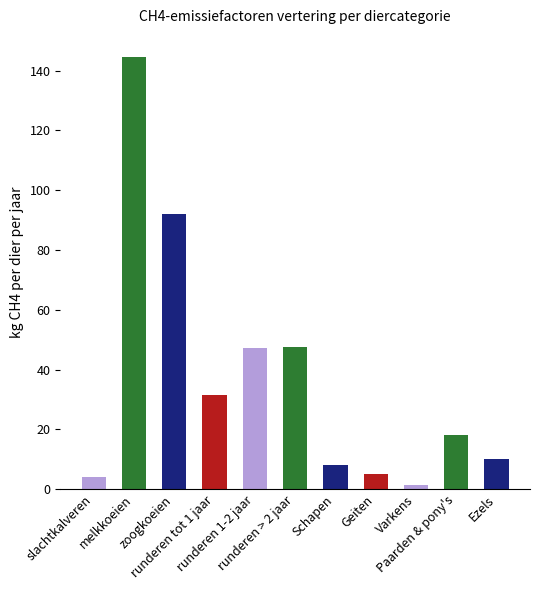

What is the maximum value shown in the chart?

144.8